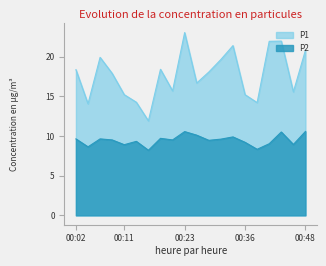

Reading left to right, what are all the values shown in this chart?

P1: 18.4	14.1	19.9	17.9	15.2	14.2	11.9	18.4	15.7	23.0	16.7	18.1	19.6	21.4	15.2	14.2	21.9	21.9	15.6	20.8
P2: 9.6	8.6	9.6	9.5	8.9	9.3	8.2	9.7	9.5	10.6	10.1	9.4	9.6	9.9	9.2	8.3	9.0	10.5	8.9	10.6